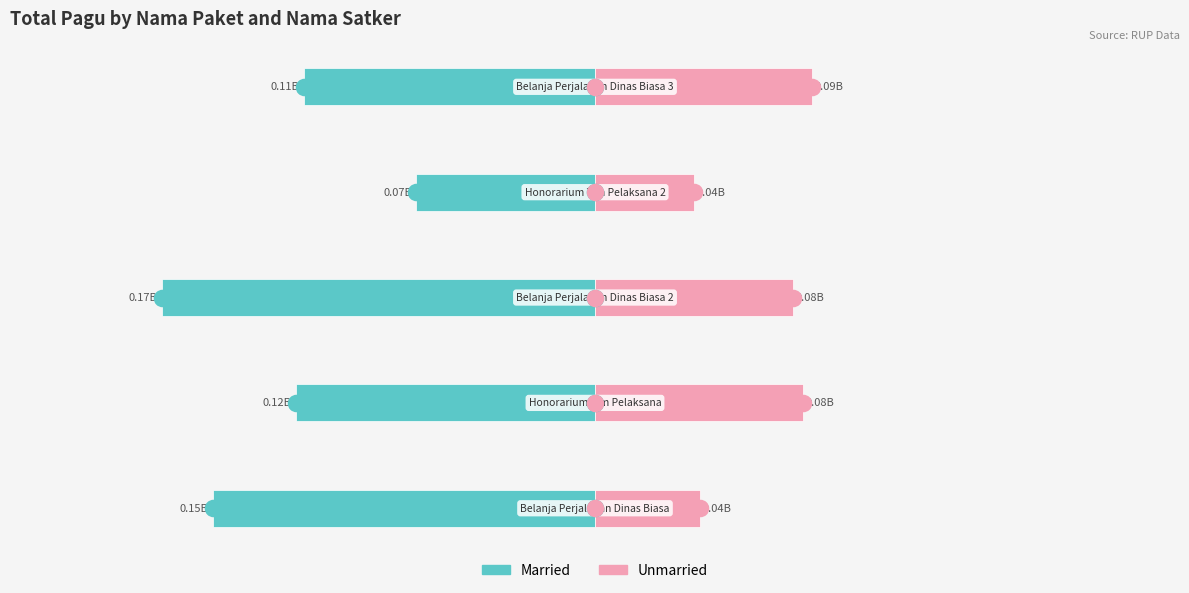

What is the difference between the maximum and second lowest values in the Unmarried series?

43972000